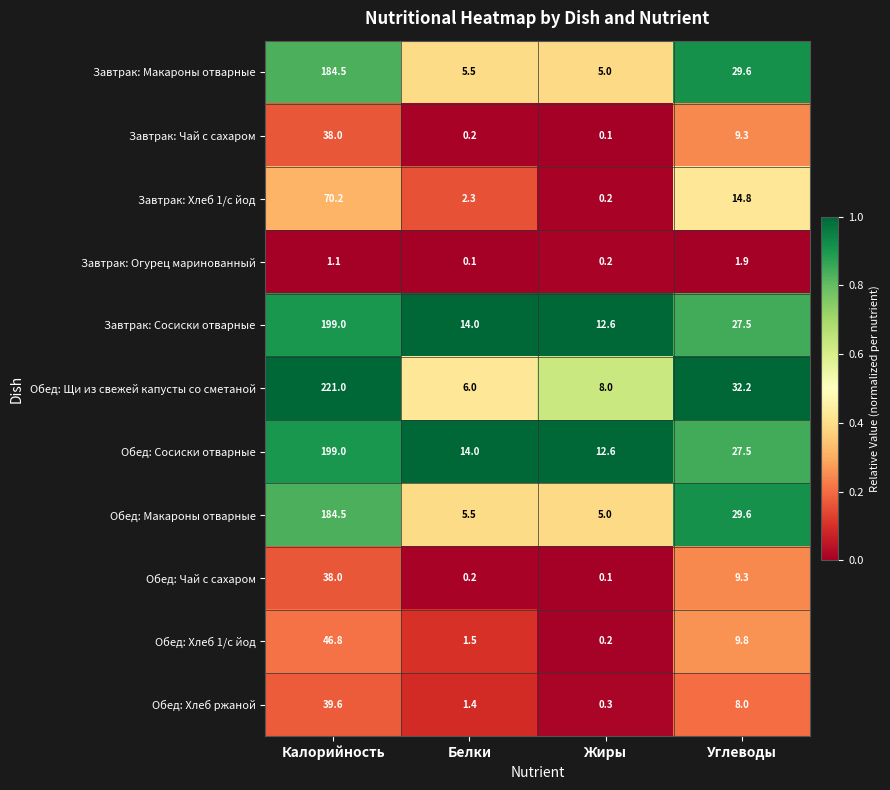

What is the difference between the maximum and minimum values in the Обед: Чай с сахаром series?

37.9